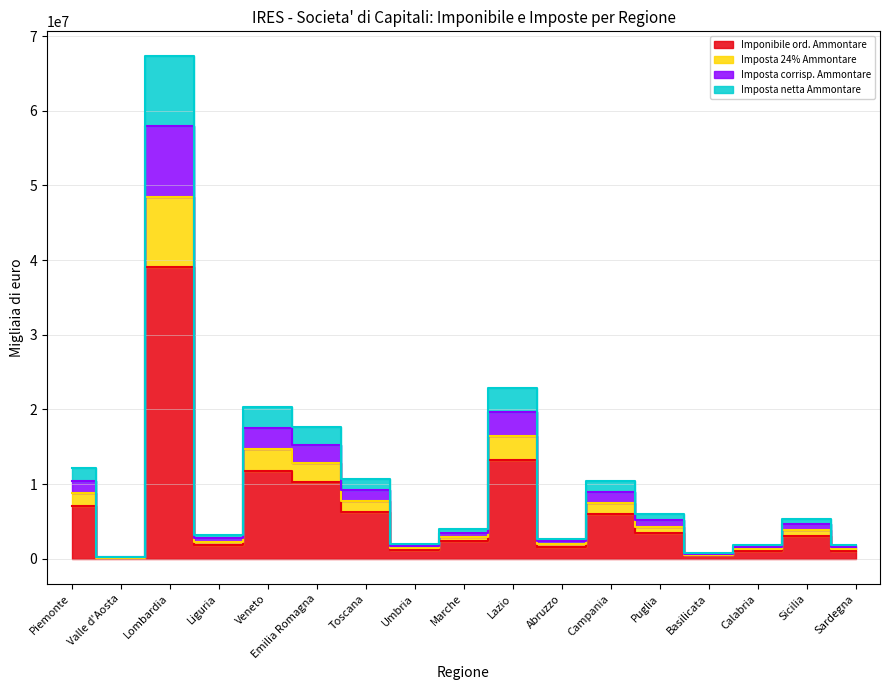

What is the greatest value displayed?

67281934